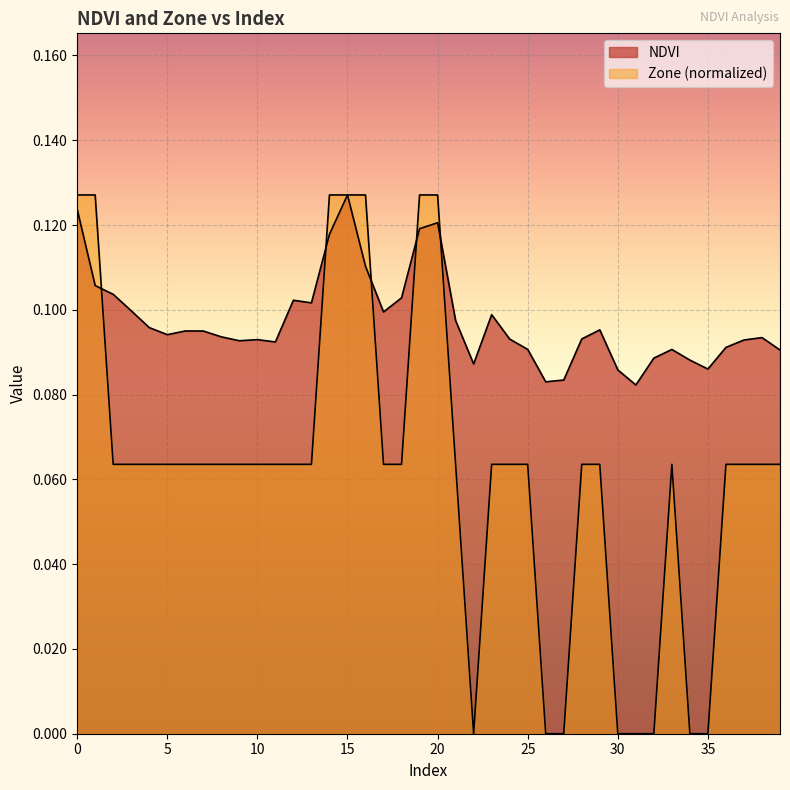

After their last crossing, which series has the higher values: Zone or NDVI?

NDVI